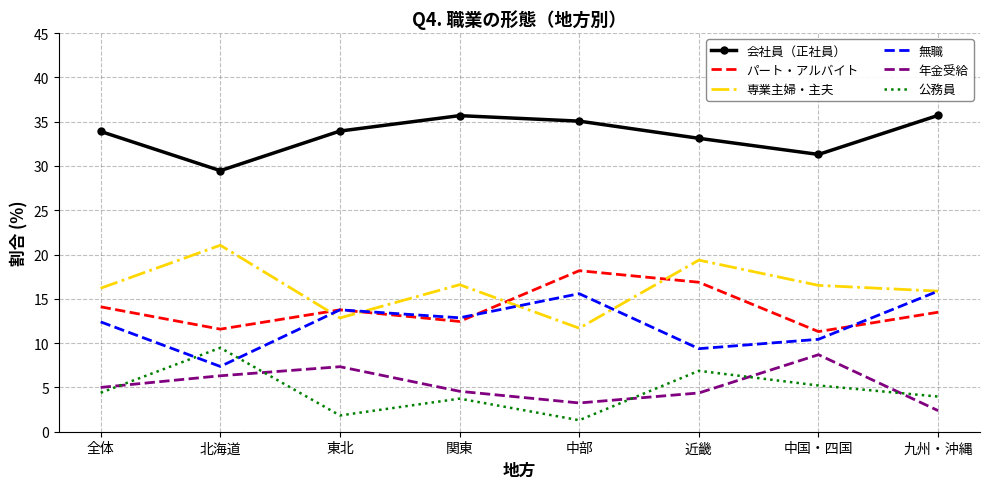

What is the difference between the 専業主婦・主夫 values at 北海道 and 関東?

4.5